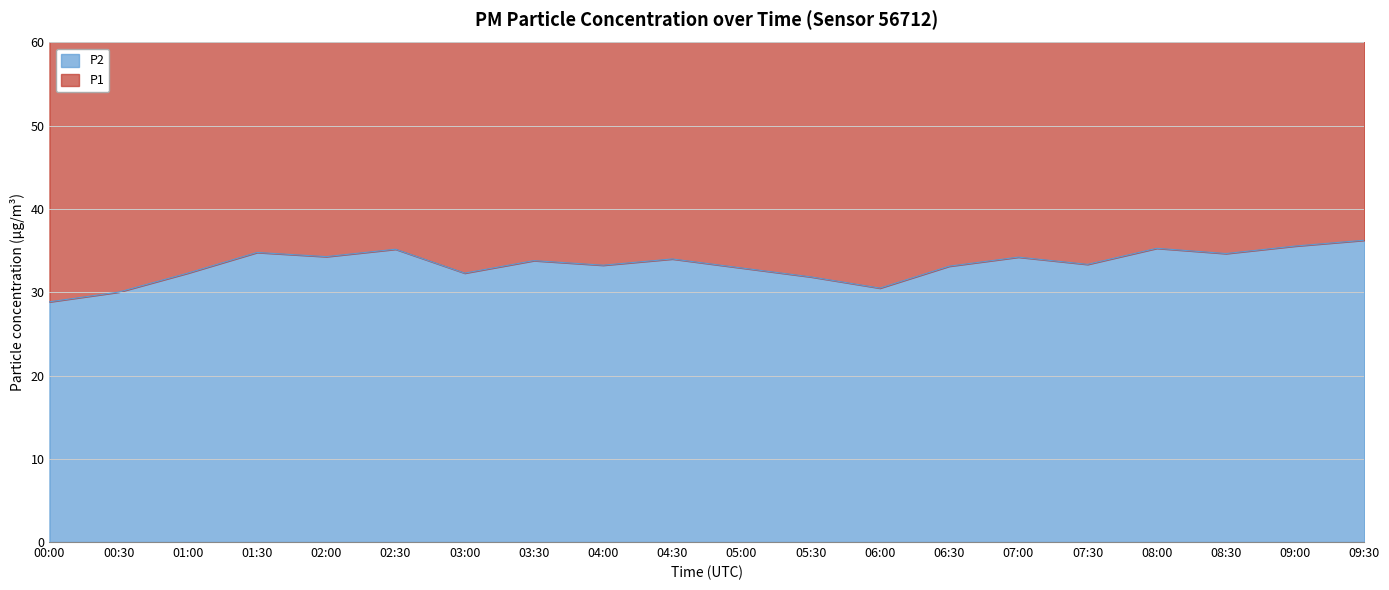

At which category does the data reach its first local peak?

01:30